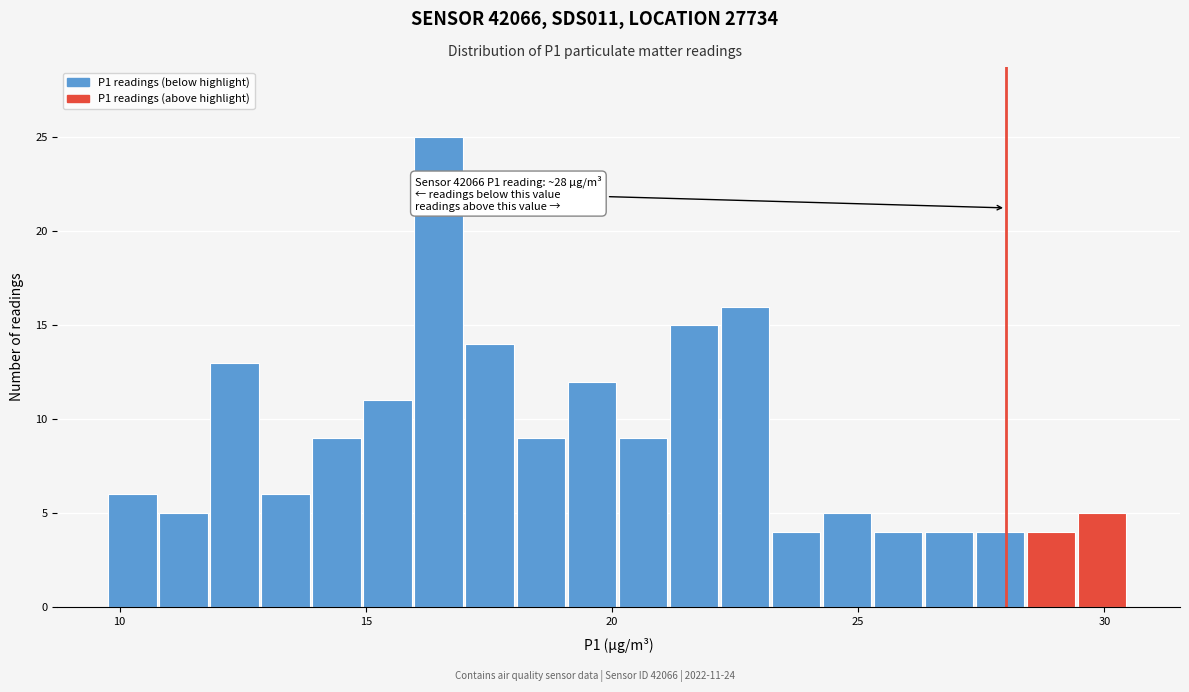

Around what value on the x-axis is the tallest bar? Give the approximate position of its centre, as read against the axis.

16.5